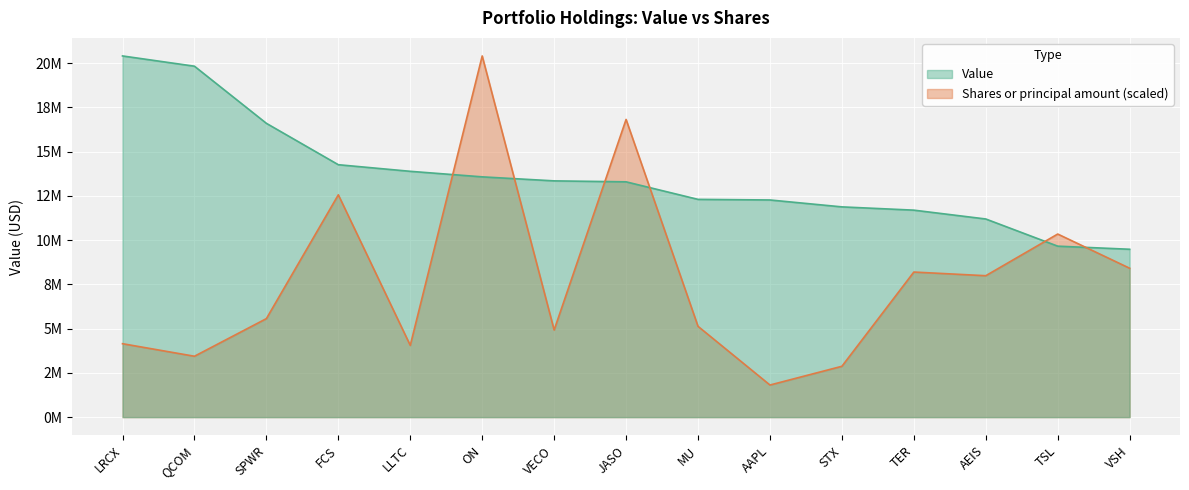

What is the difference between the highest and lowest values at MU?

7171637.5